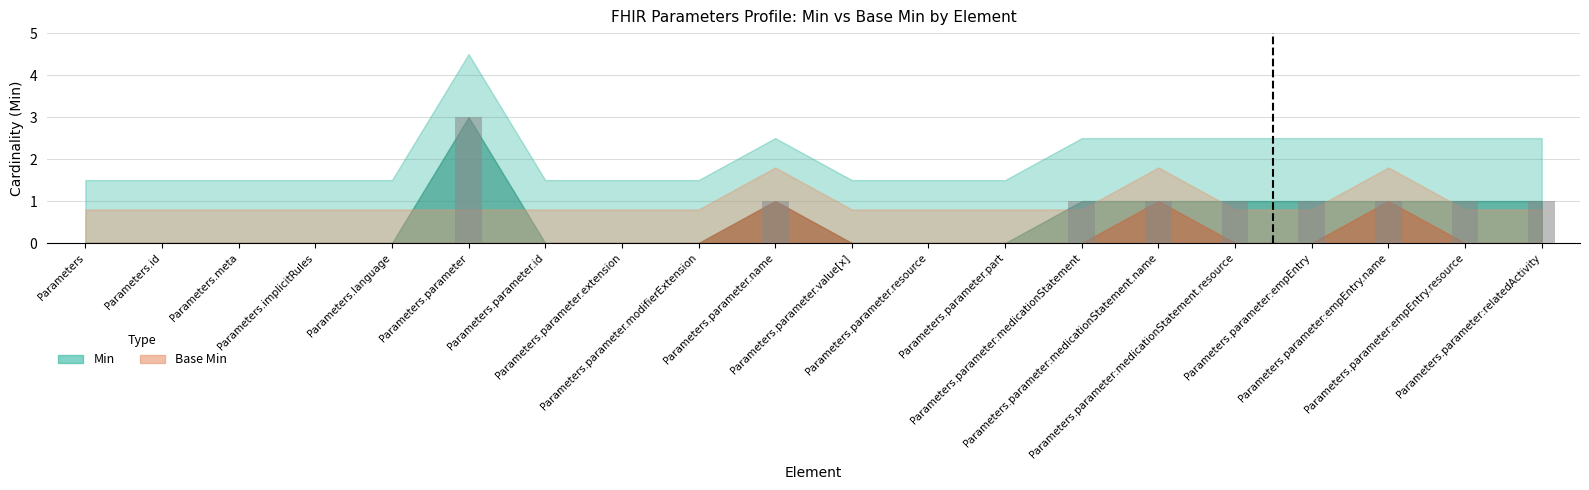

True or false: the data shows 1 at Parameters.parameter:medicationStatement.name.

True